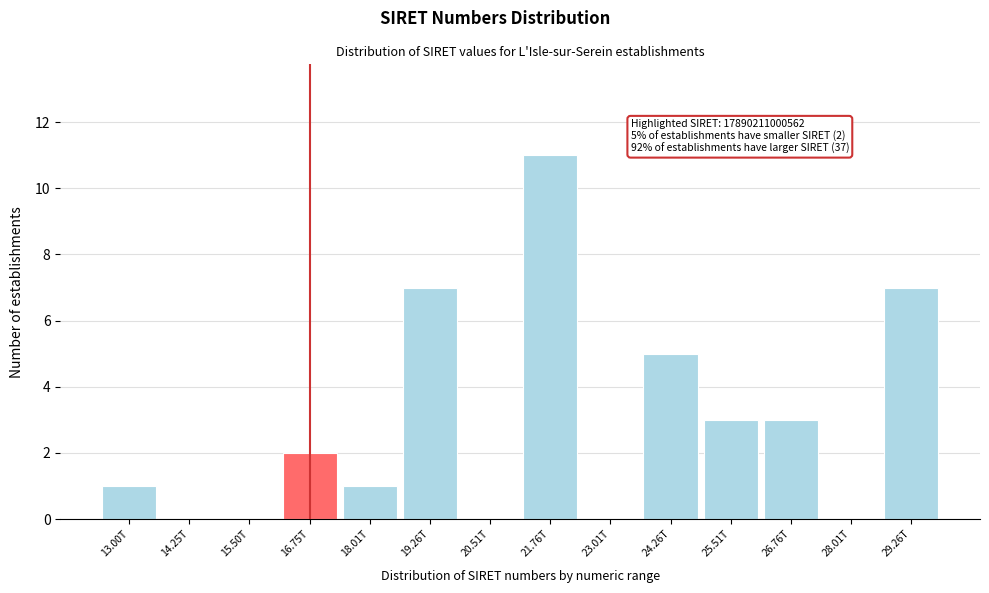

Reading right to left, transcribe all the data shown in this chart.

29.26T=7	28.01T=0	26.76T=3	25.51T=3	24.26T=5	23.01T=0	21.76T=11	20.51T=0	19.26T=7	18.01T=1	16.75T=2	15.50T=0	14.25T=0	13.00T=1